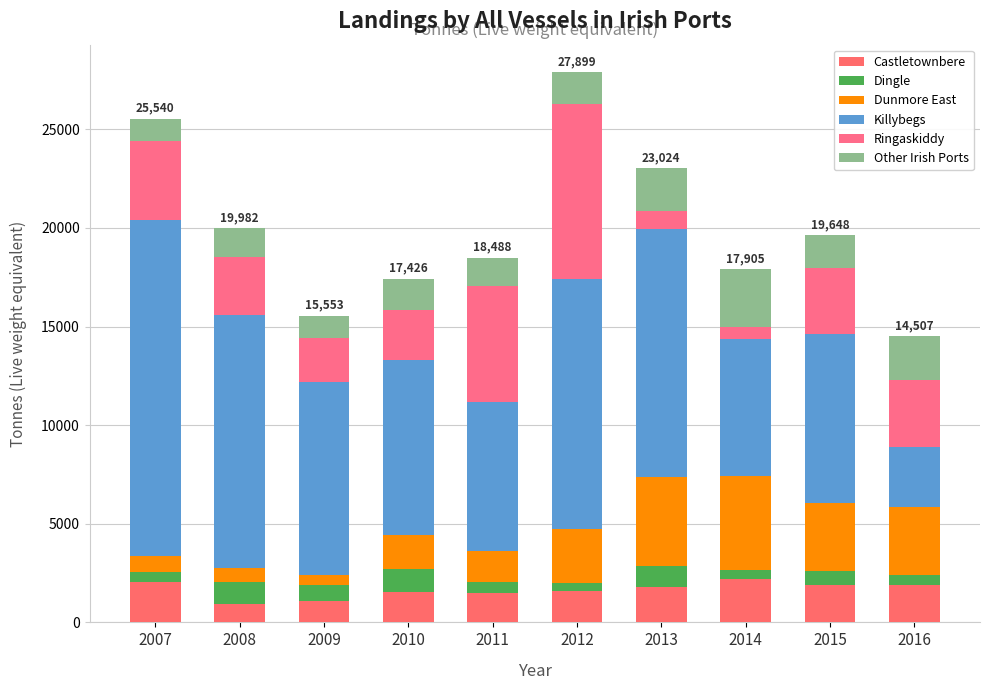

Rank the series by their maximum value, from highest to lowest.

Killybegs, Ringaskiddy, Dunmore East, Other Irish Ports, Castletownbere, Dingle